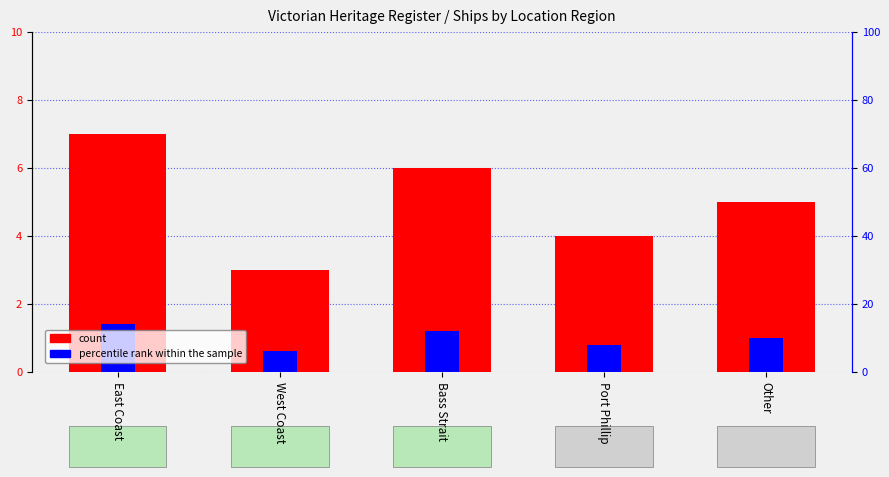

Which series has the widest spread of values?

count